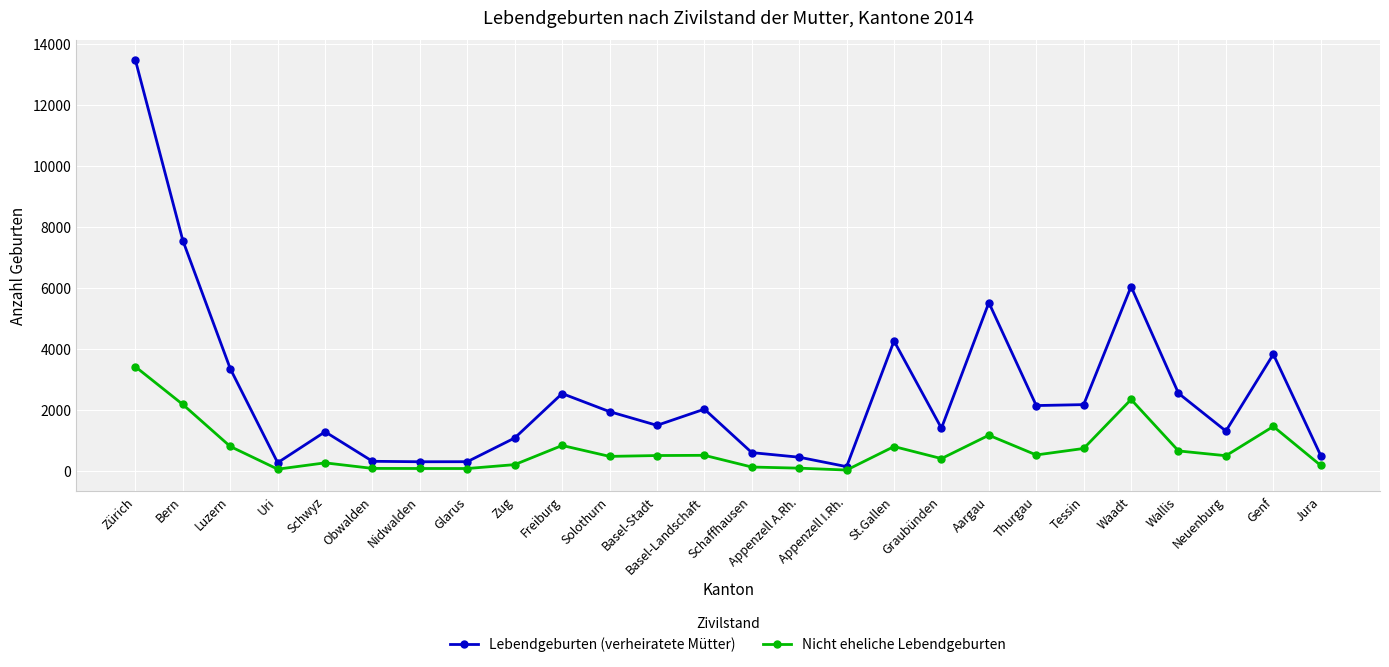

The value of Lebendgeburten (verheiratete Mütter) at Waadt is 9982. True or false?

False